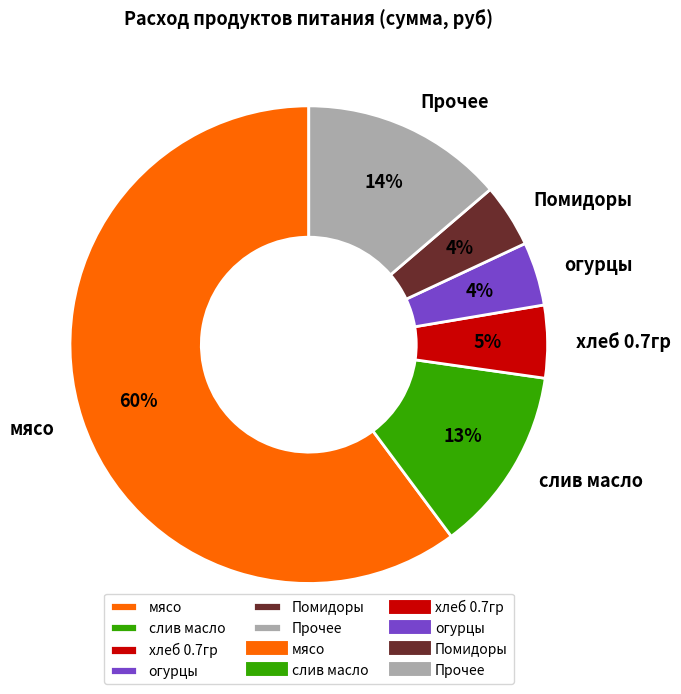

How many segments does this pie chart have?

6